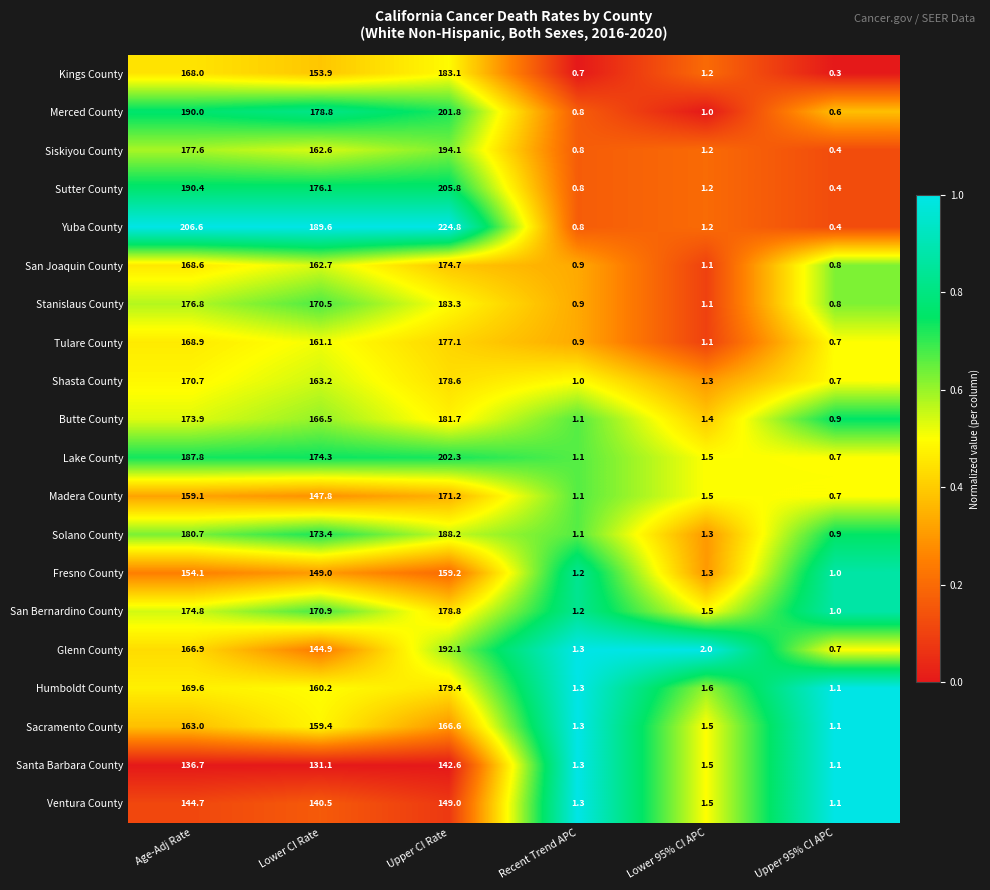

List the labels in order of Kings County value, smallest first.

Upper 95% CI APC, Recent Trend APC, Lower 95% CI APC, Lower CI Rate, Age-Adj Rate, Upper CI Rate